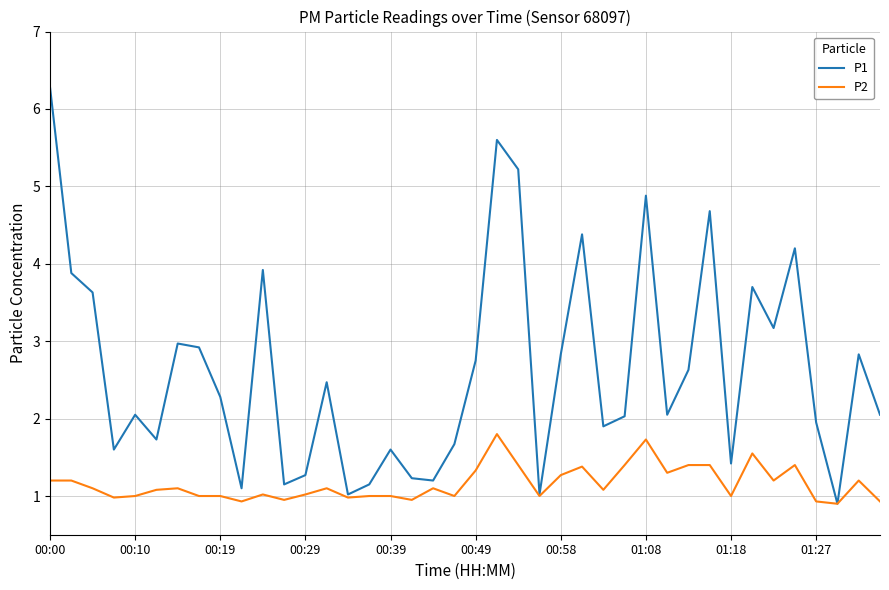

What is the smallest value displayed?

0.9